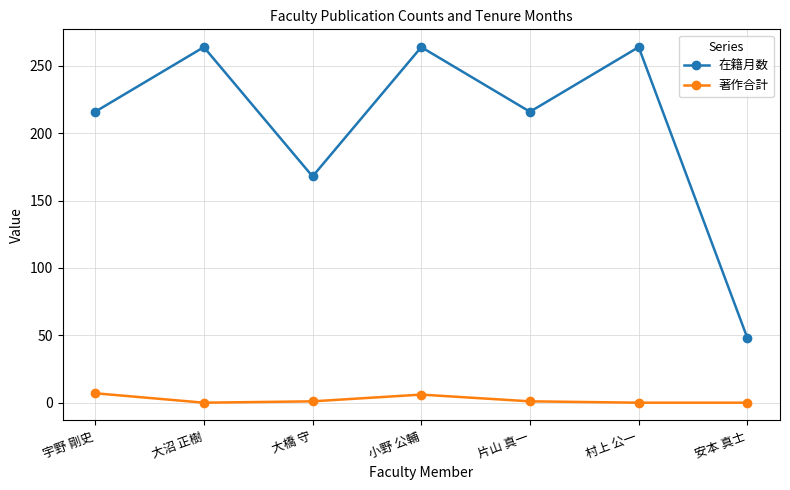

True or false: 在籍月数 has more than 0 interior local peaks.

True